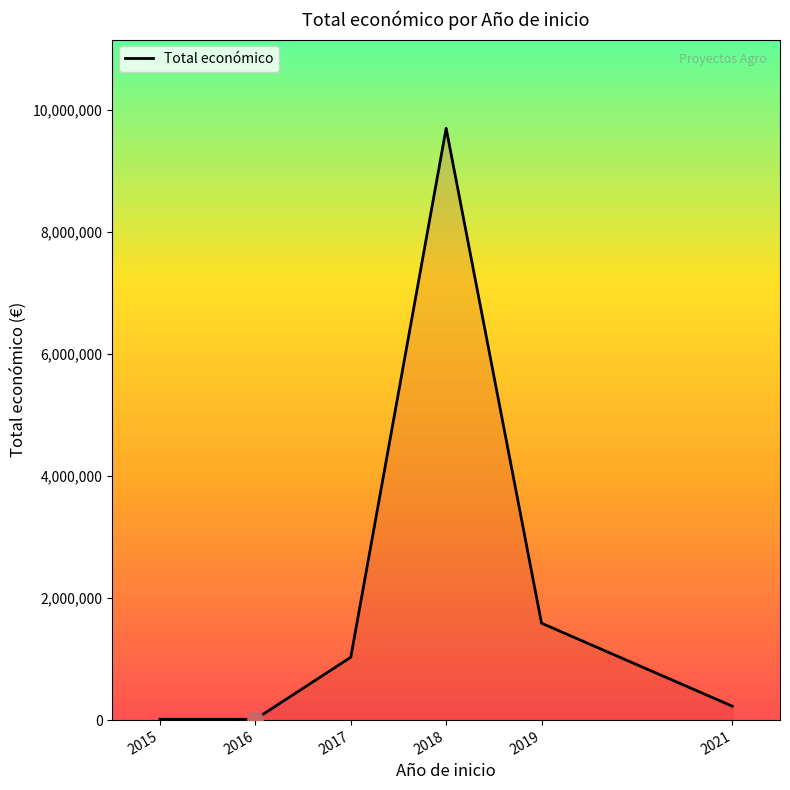

What is the change in value from 2015 to 2019?

+1573779